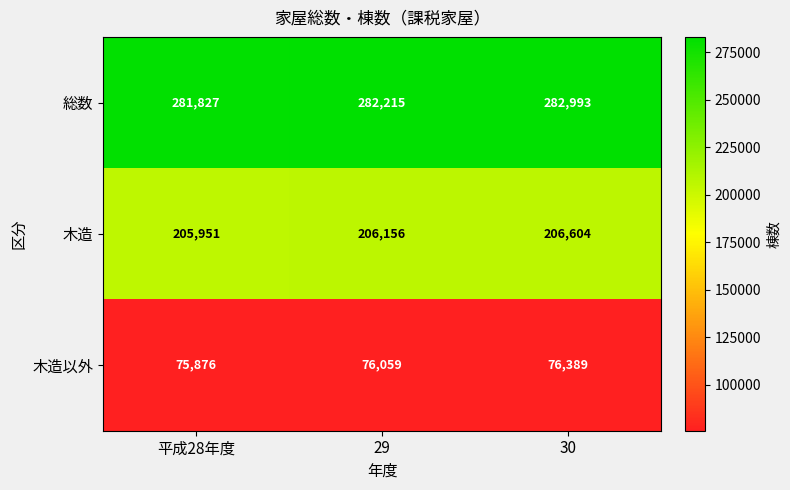

Rank the series at 29 from lowest to highest value.

木造以外, 木造, 総数